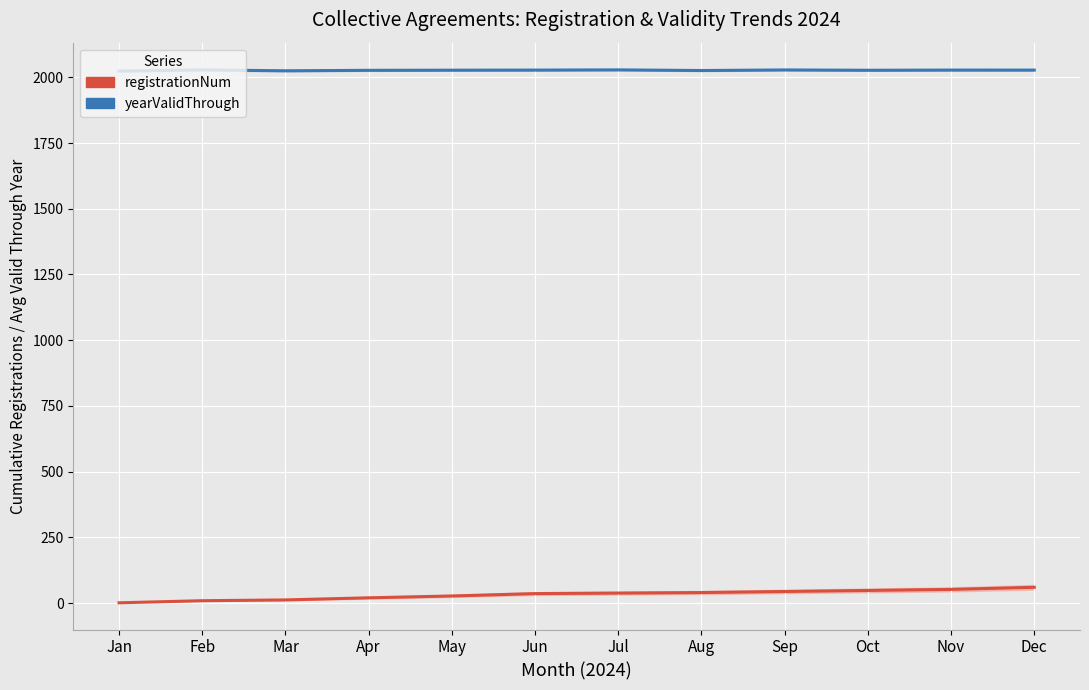

How many data points in yearValidThrough are above 2027?

7